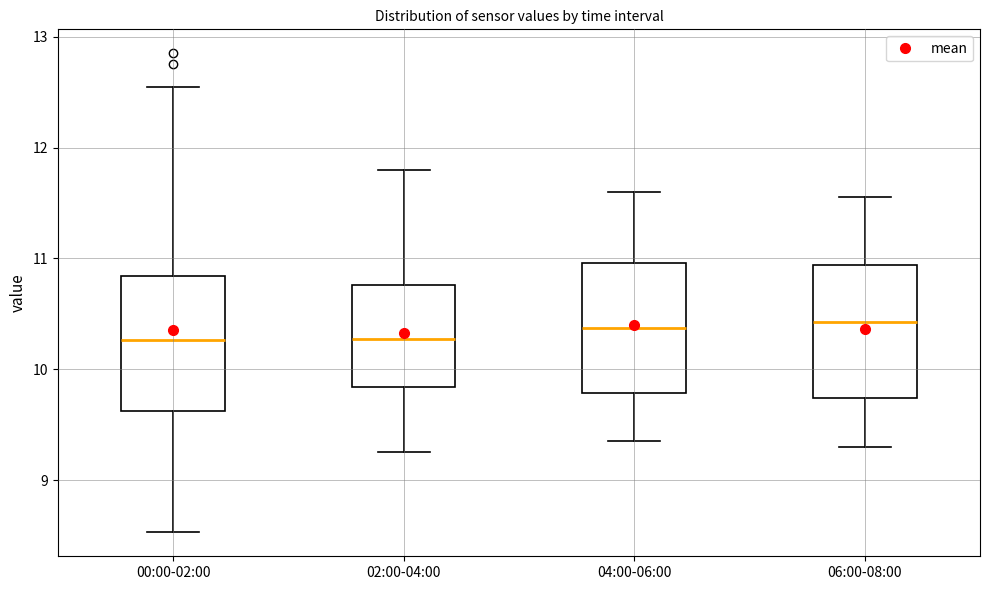

Reading left to right, transcribe this box plot: for each box, give where its median line is, the range the box spans, and where its two whiskers end, as read against the y-axis. The values are not printed on the chart, so give them approximately, as read against the axis.

00:00-02:00: median 10.3, box 9.6 to 10.8, whiskers 8.5 to 12.6
02:00-04:00: median 10.3, box 9.8 to 10.8, whiskers 9.3 to 11.8
04:00-06:00: median 10.4, box 9.8 to 11.0, whiskers 9.4 to 11.6
06:00-08:00: median 10.4, box 9.7 to 10.9, whiskers 9.3 to 11.6